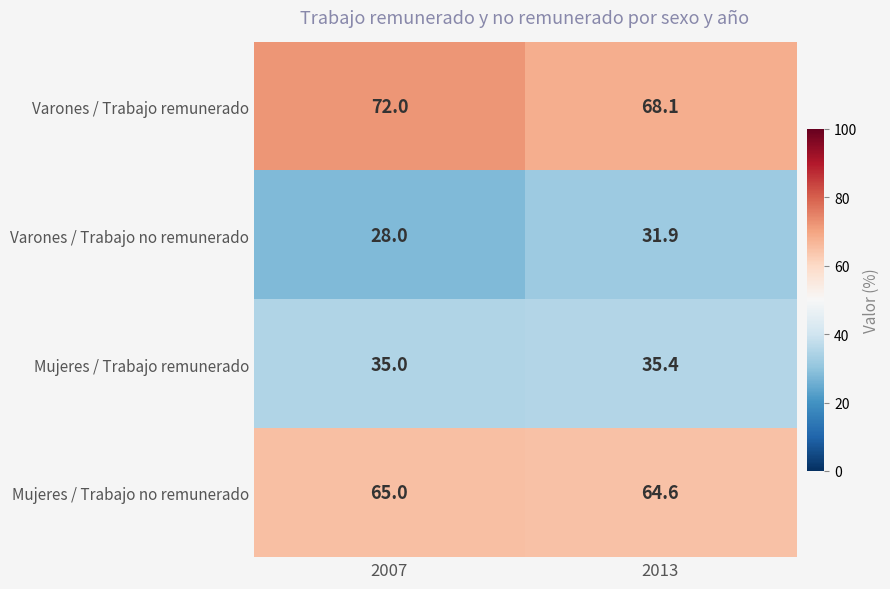

The Varones / Trabajo remunerado series shows 127.1 at 2007. True or false?

False